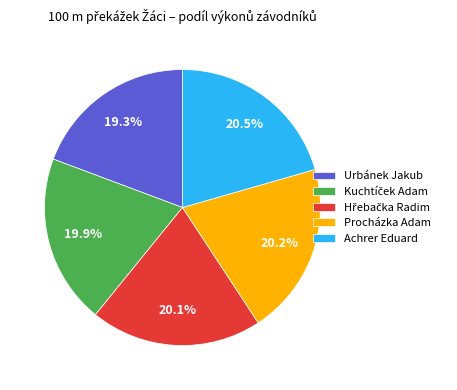

Is the sum of Urbánek Jakub and Procházka Adam greater than half?

No